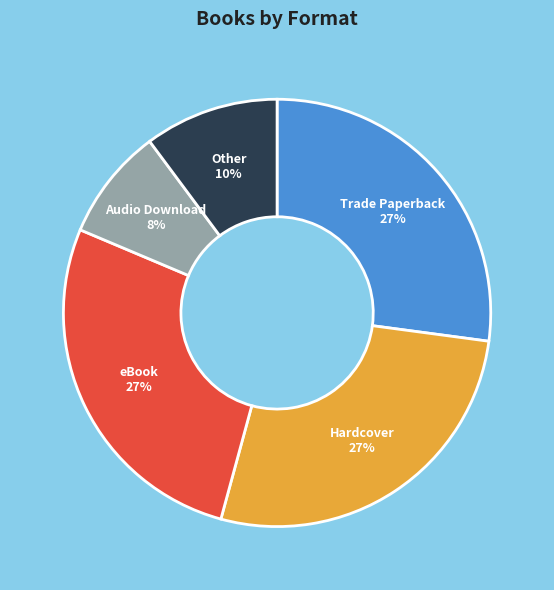

Do Other and Audio Download together represent more than half of the pie?

No